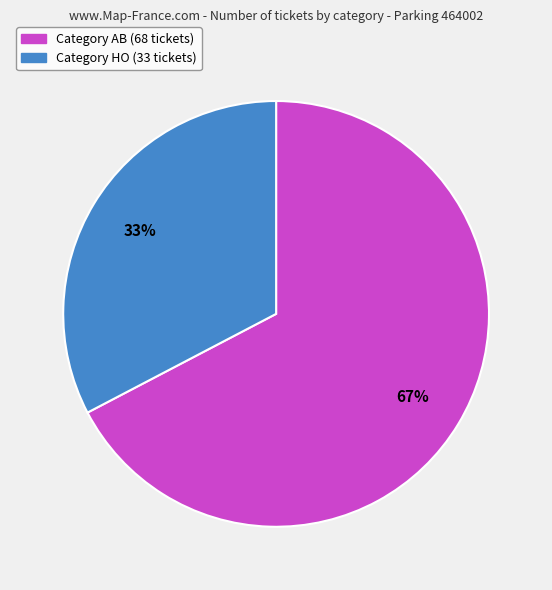

To the nearest percent, what is the average slice percentage?

50%